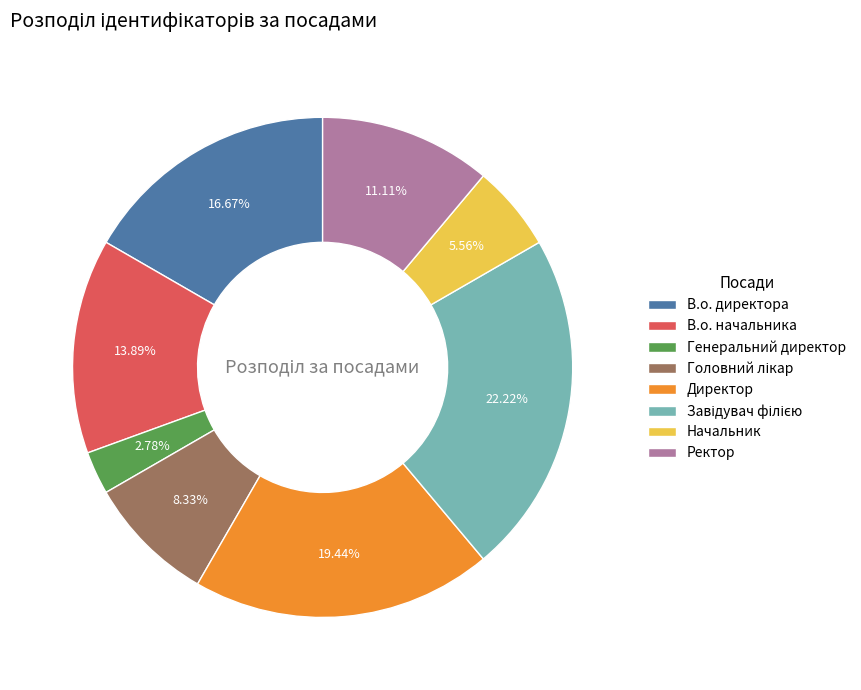

Between В.о. начальника and В.о. директора, which is larger?

В.о. директора